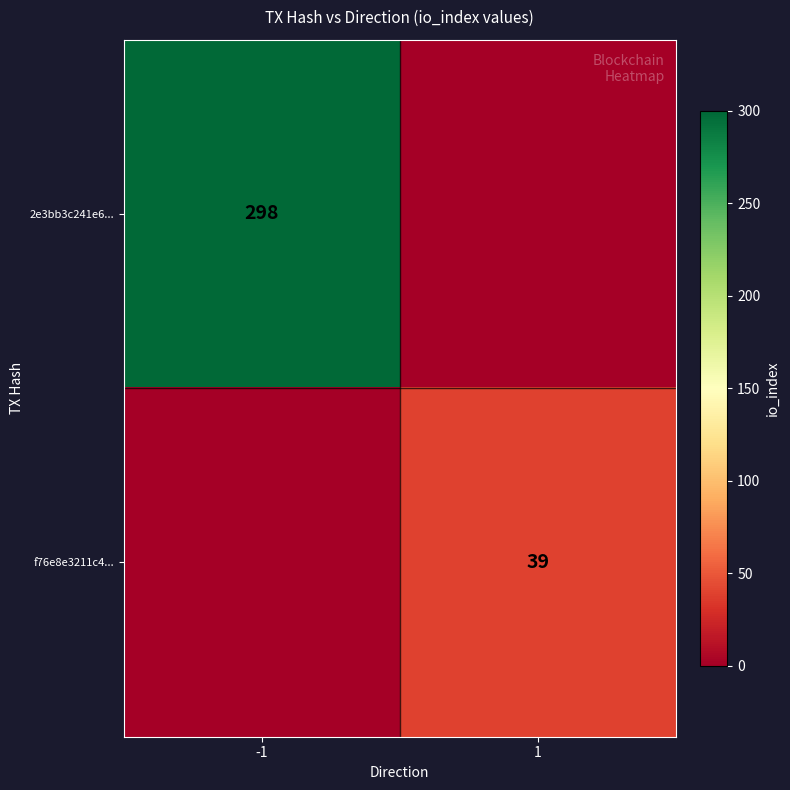

True or false: f76e8e3211c4... has a value of 39 at 1.

True